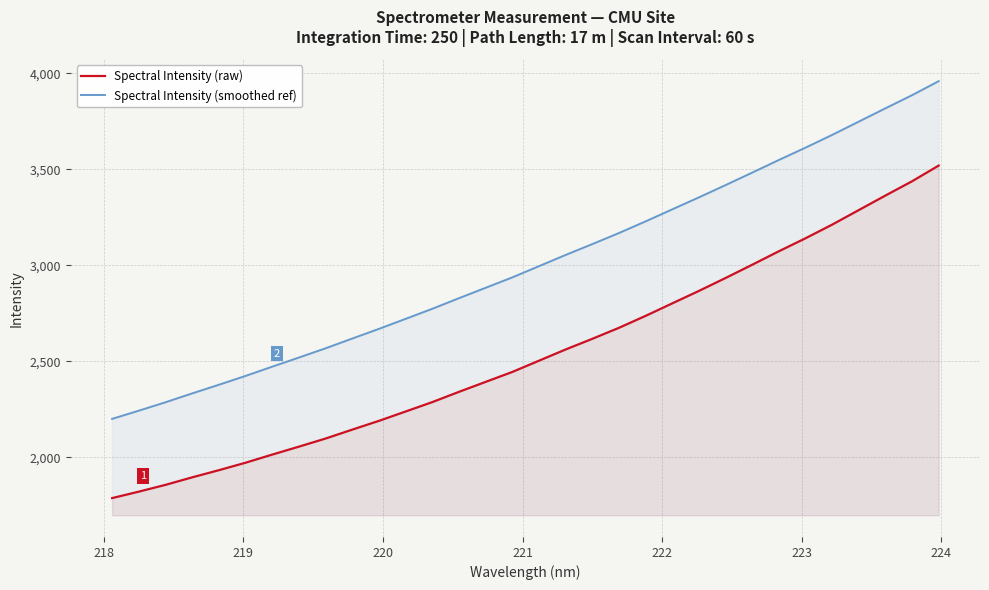

Which series has the largest total across all categories?

Spectral Intensity (smoothed ref)